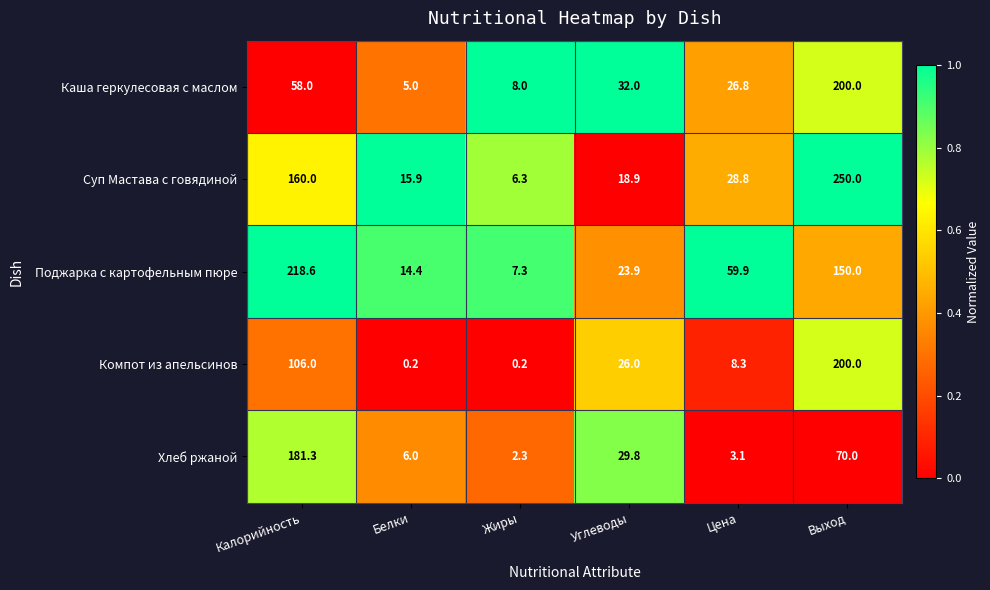

Rank the categories by Суп Мастава с говядиной value from highest to lowest.

Выход, Калорийность, Цена, Углеводы, Белки, Жиры